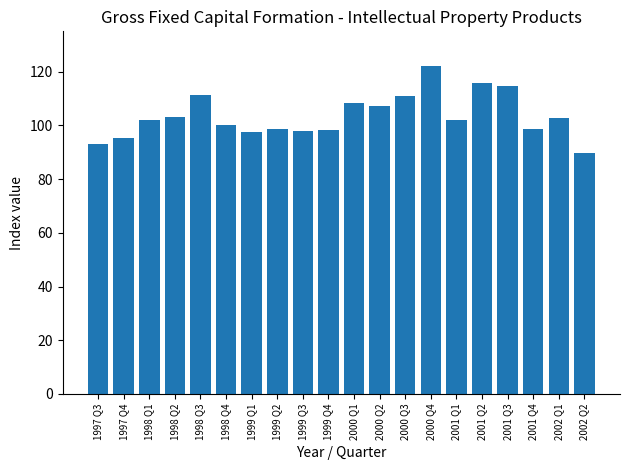

What is the difference between the values at 2000 Q4 and 1999 Q4?

23.8